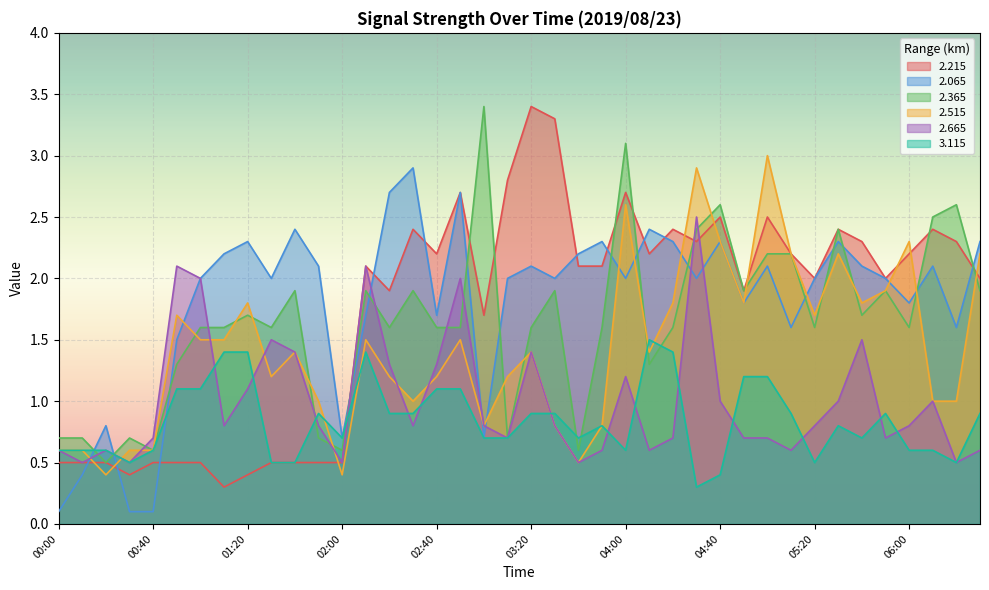

What are all the series names shown in the legend?

2.215, 2.065, 2.365, 2.515, 2.665, 3.115